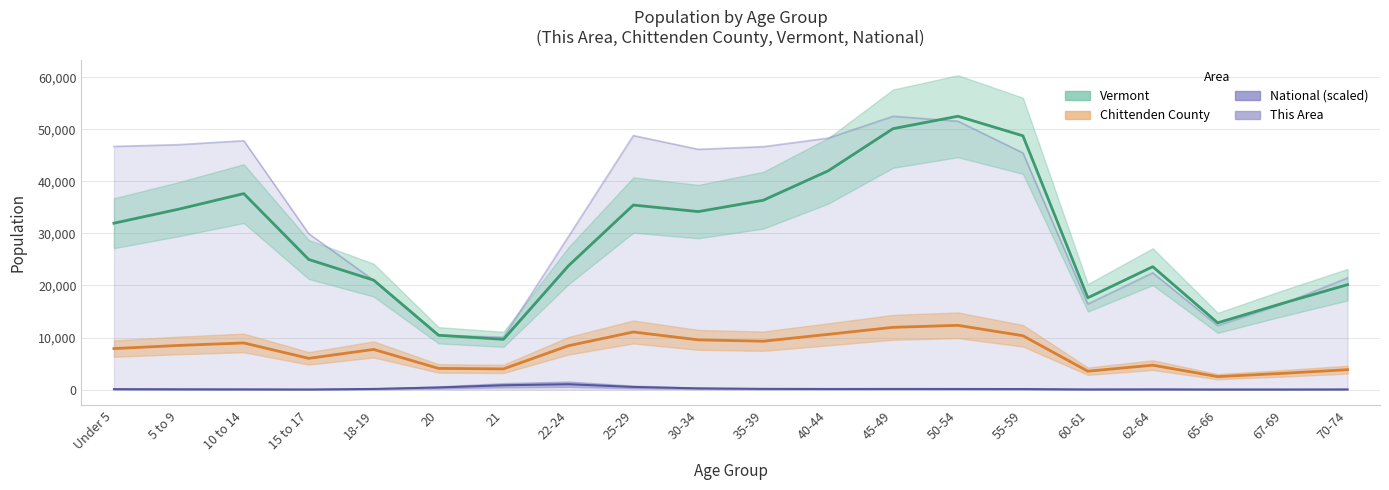

True or false: National and This Area cross at least once.

False